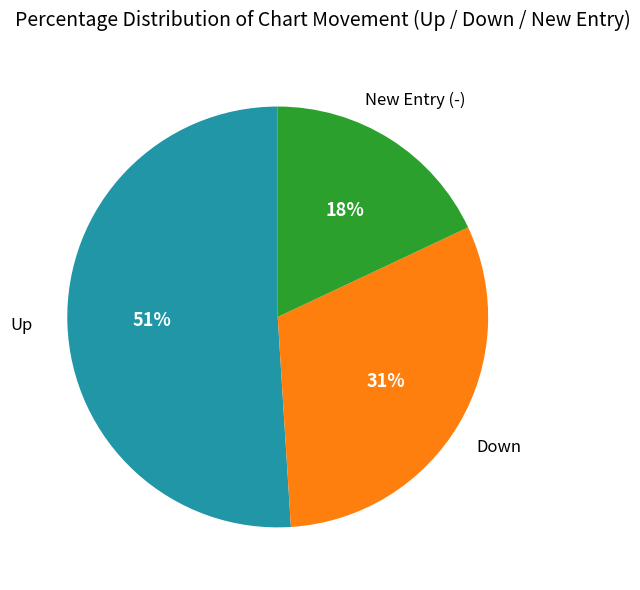

To the nearest percent, what is the difference between the largest and smallest slice percentages?

33%